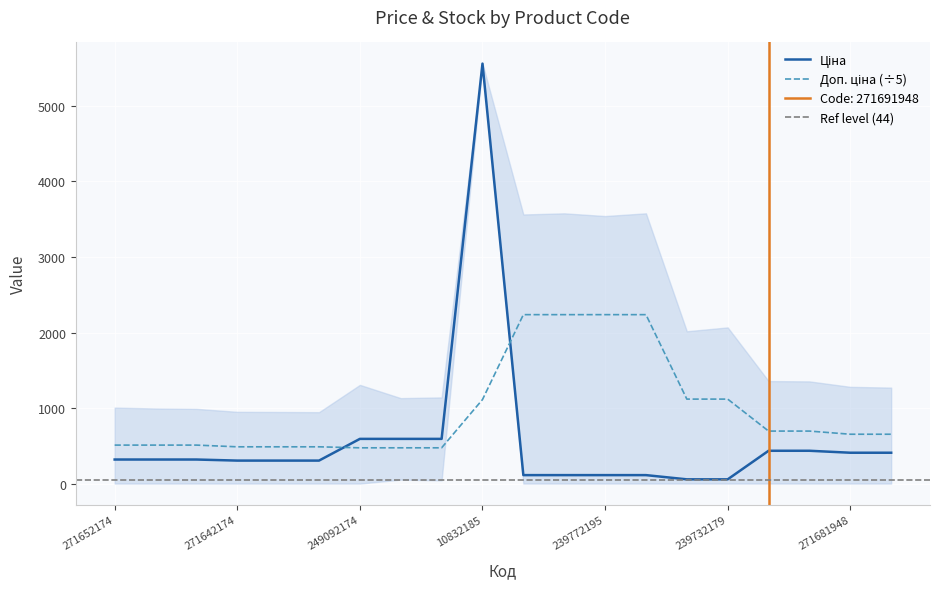

Read the Доп. ціна value at 271681942.

653.2